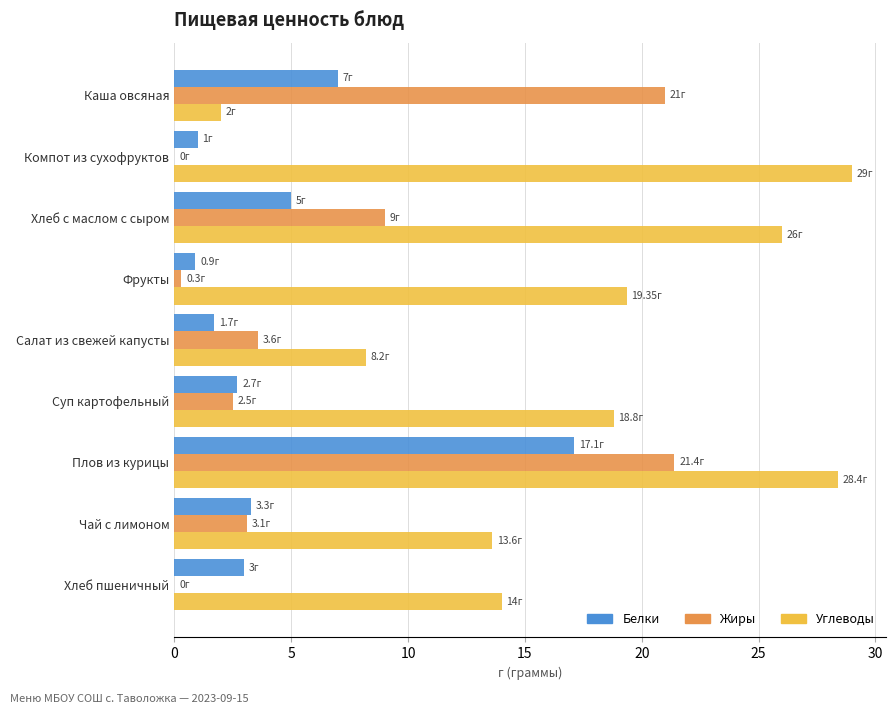

What is the total value across all series at Хлеб пшеничный?

17.0